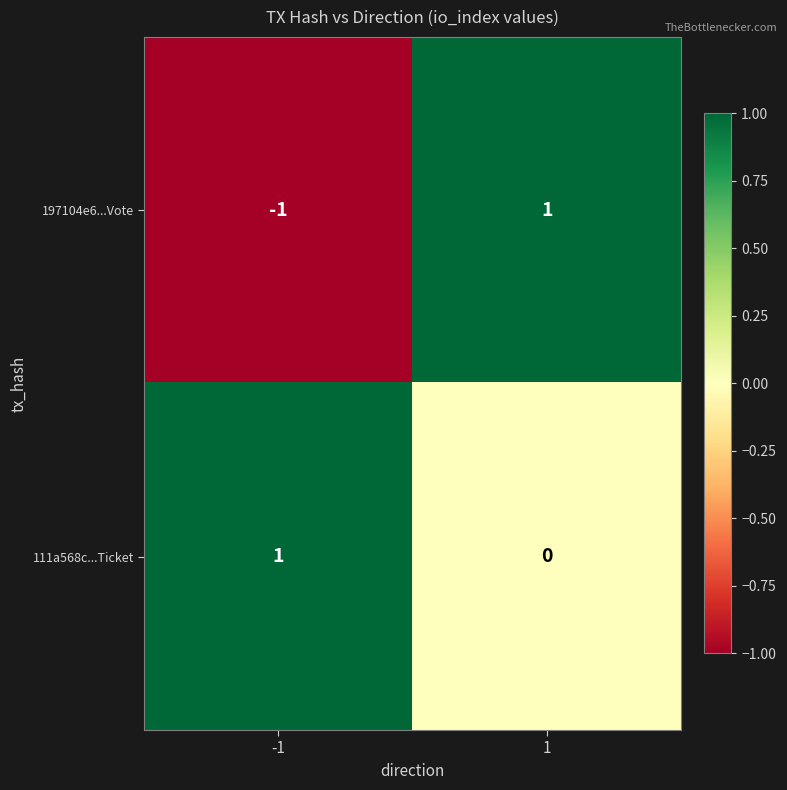

List the series in order of their overall mean, lowest first.

197104e6...Vote, 111a568c...Ticket